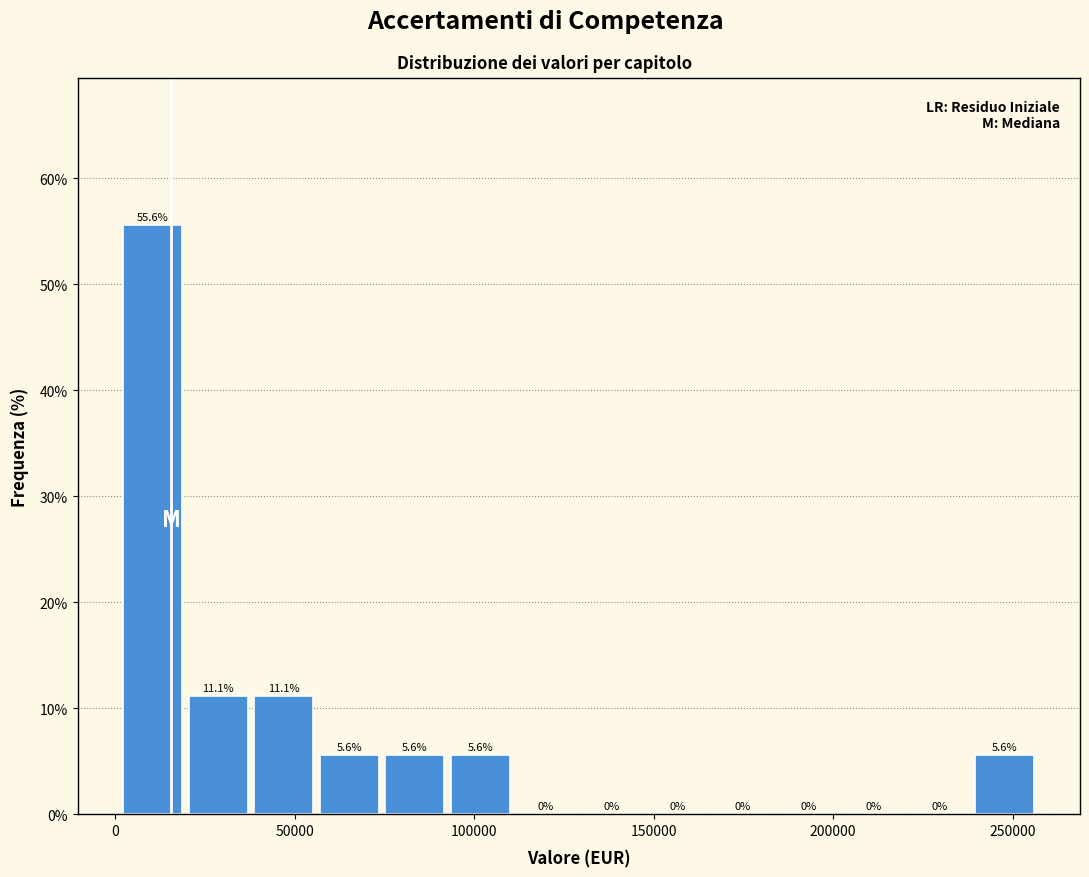

Around what value on the x-axis is the tallest bar? Give the approximate position of its centre, as read against the axis.

10000